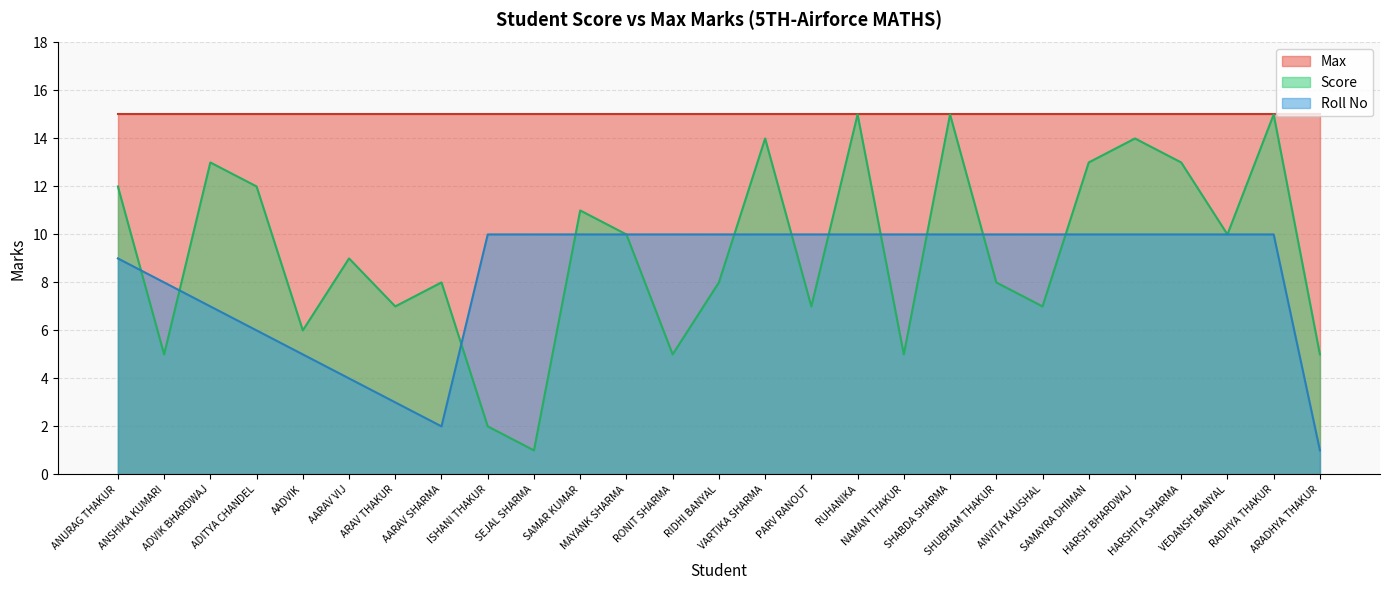

True or false: Roll No has more than 0 points higher than both neighbors.

False